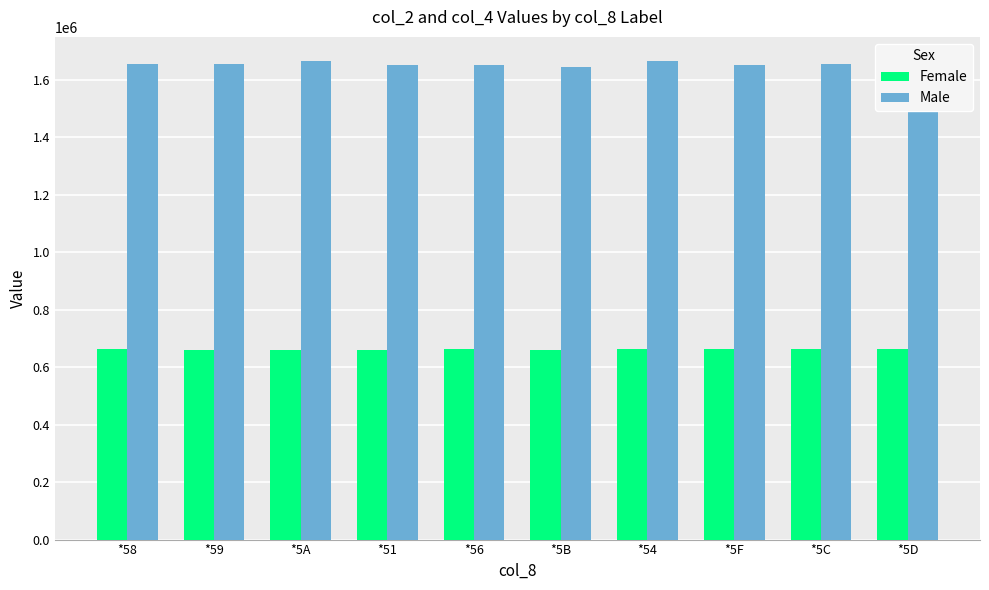

How many values in the Male series are below 1652499?

5